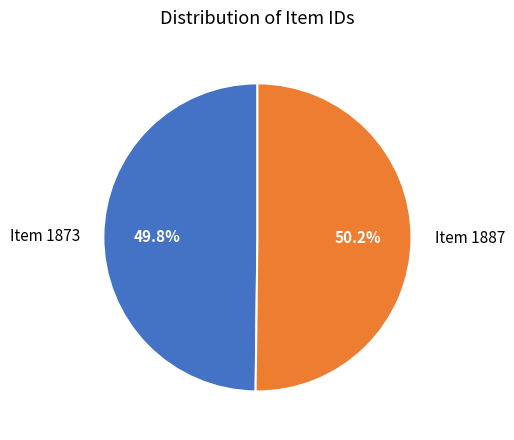

To the nearest percent, what is the combined percentage of Item 1887 and Item 1873?

100%